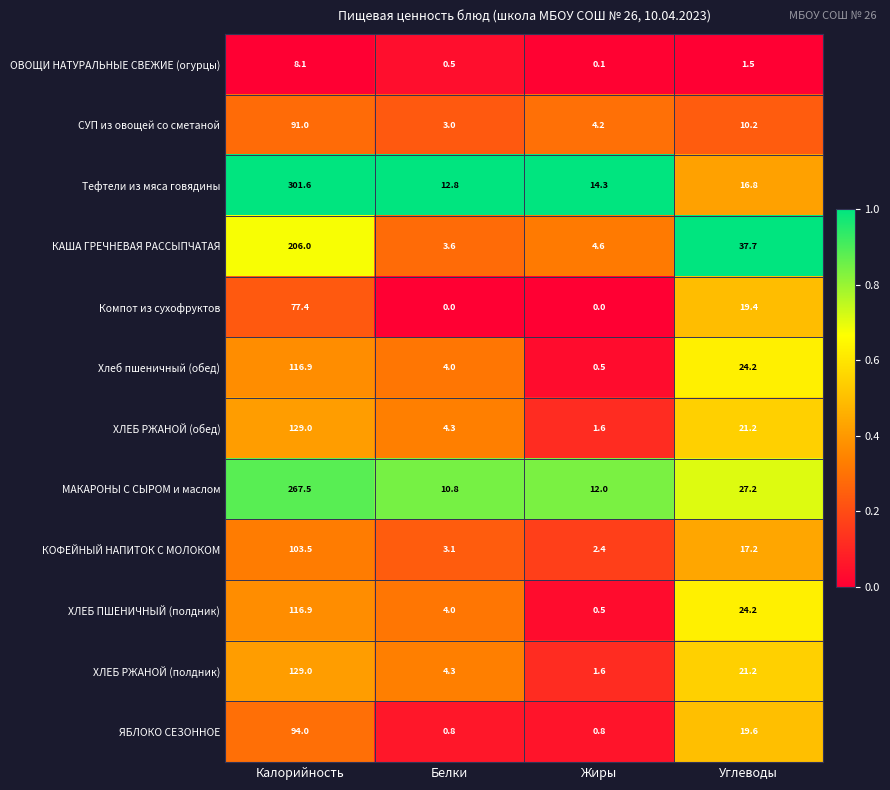

What is the total value across all series at Жиры?

42.6